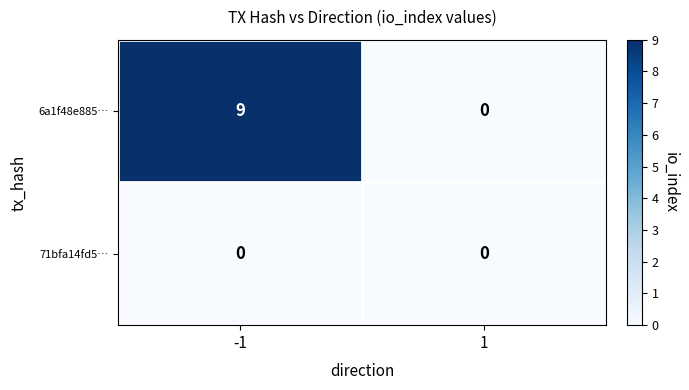

Read the 6a1f48e885… value at -1.

9